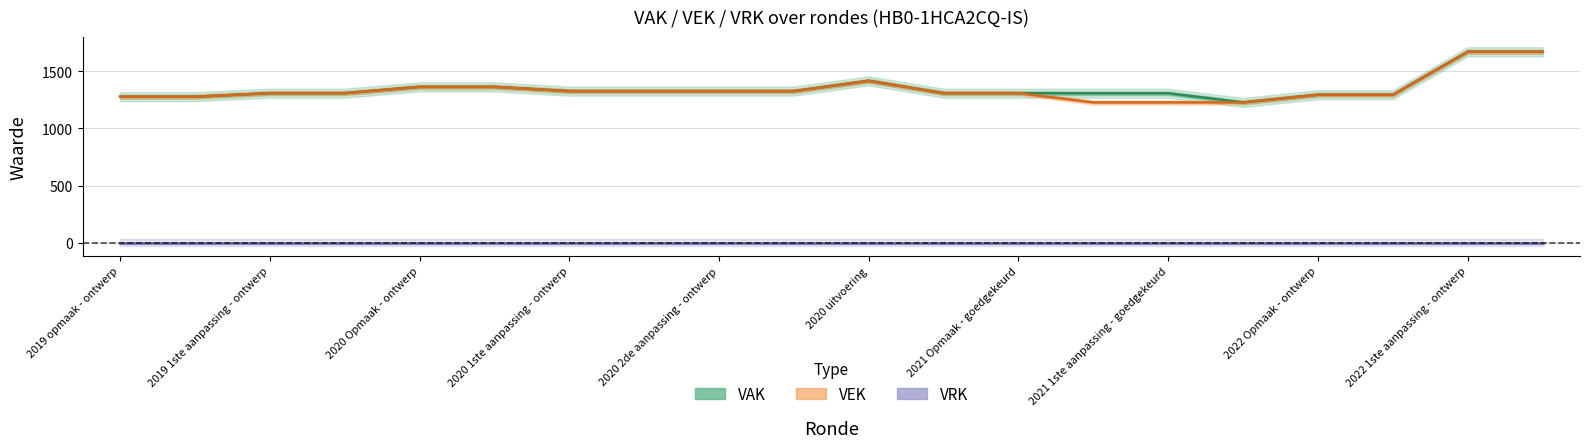

Is it true that VAK equals 1278 at 2019 opmaak - ontwerp?

True